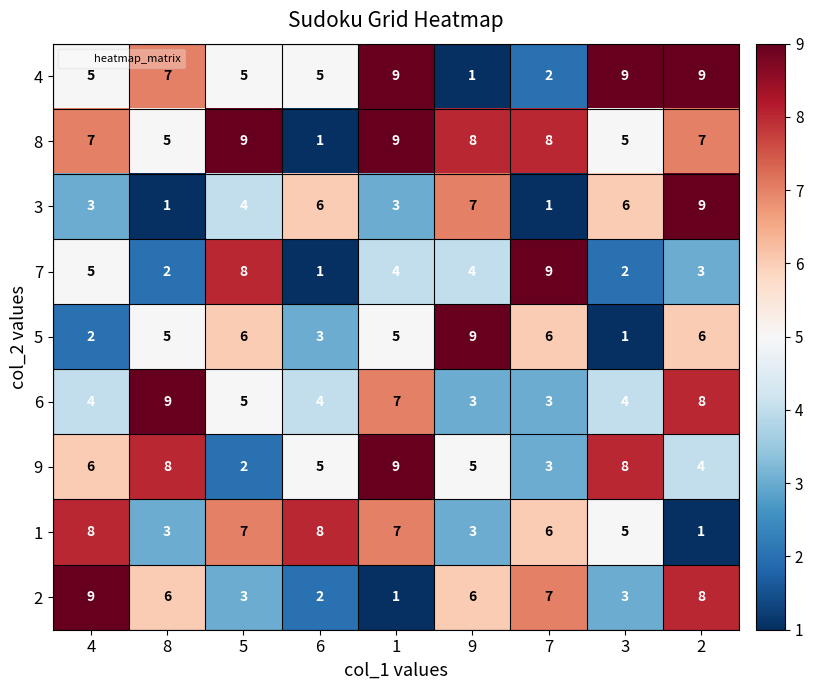

What is the spread (max minus min) of values at 3?

8